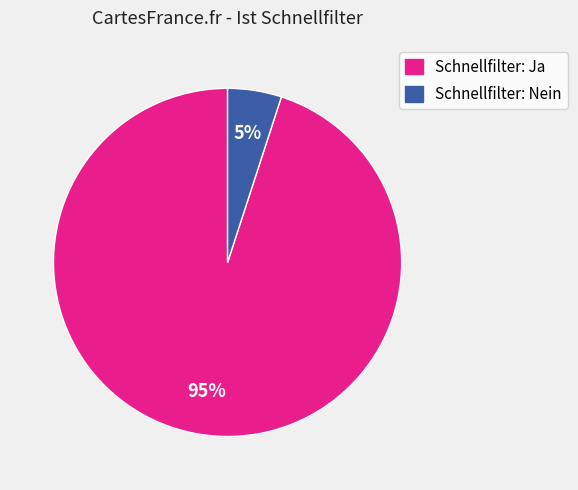

What is the majority slice?

Schnellfilter: Ja